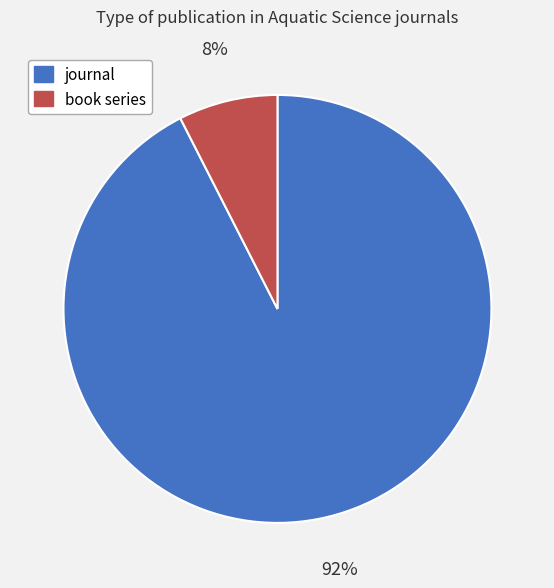

To the nearest percent, what is the average slice percentage?

50%